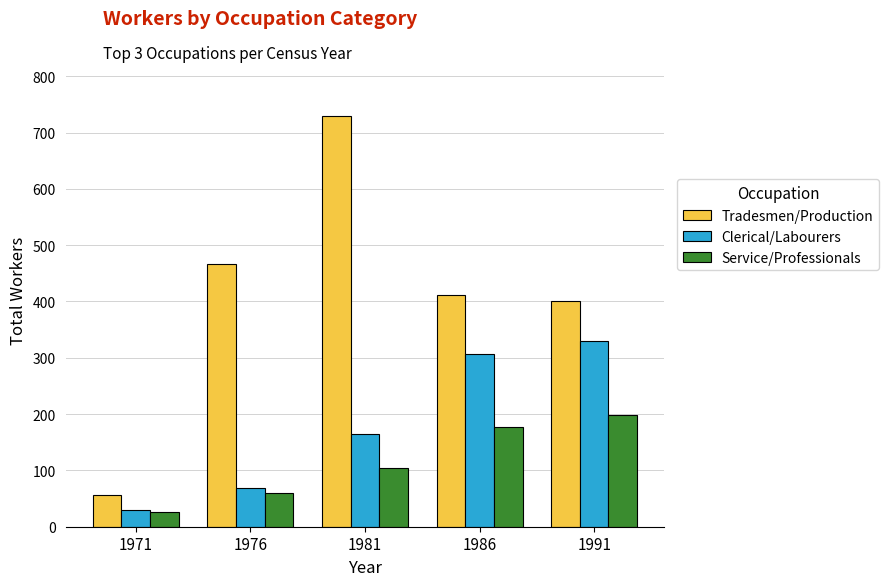

What is the spread (max minus min) of values at 1976?

408